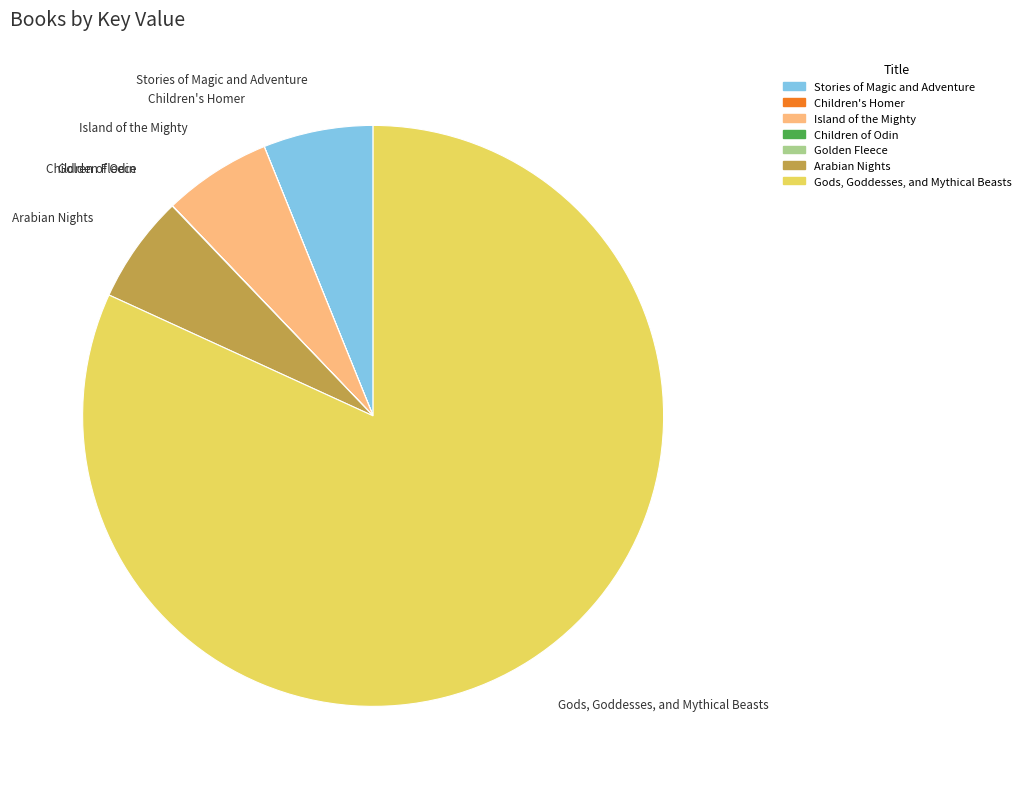

What is the ratio of the value at Arabian Nights to the value at Island of the Mighty?

1.0